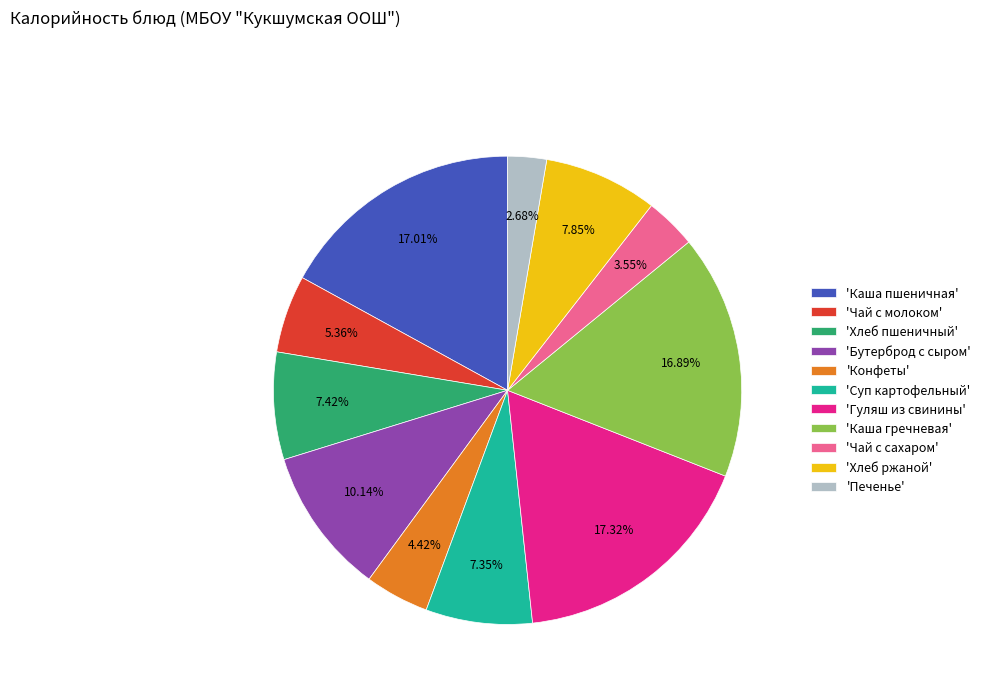

Is 'Конфеты' the majority of the pie?

No